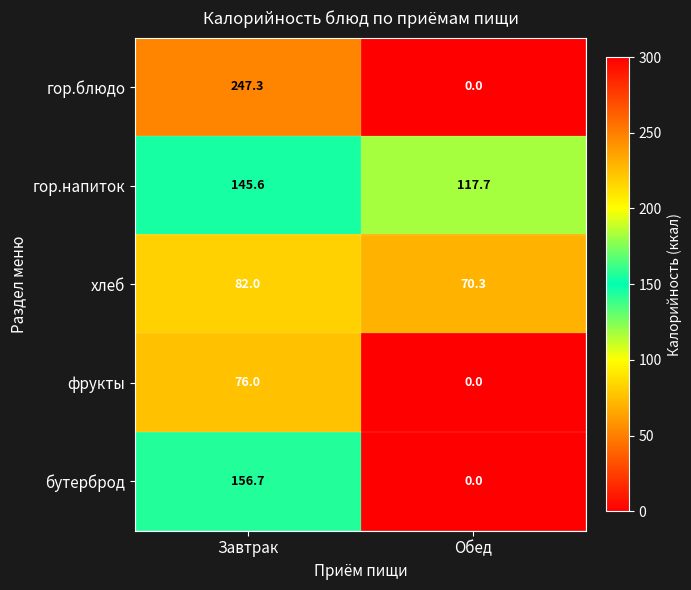

What is the sum of all хлеб values?

152.3